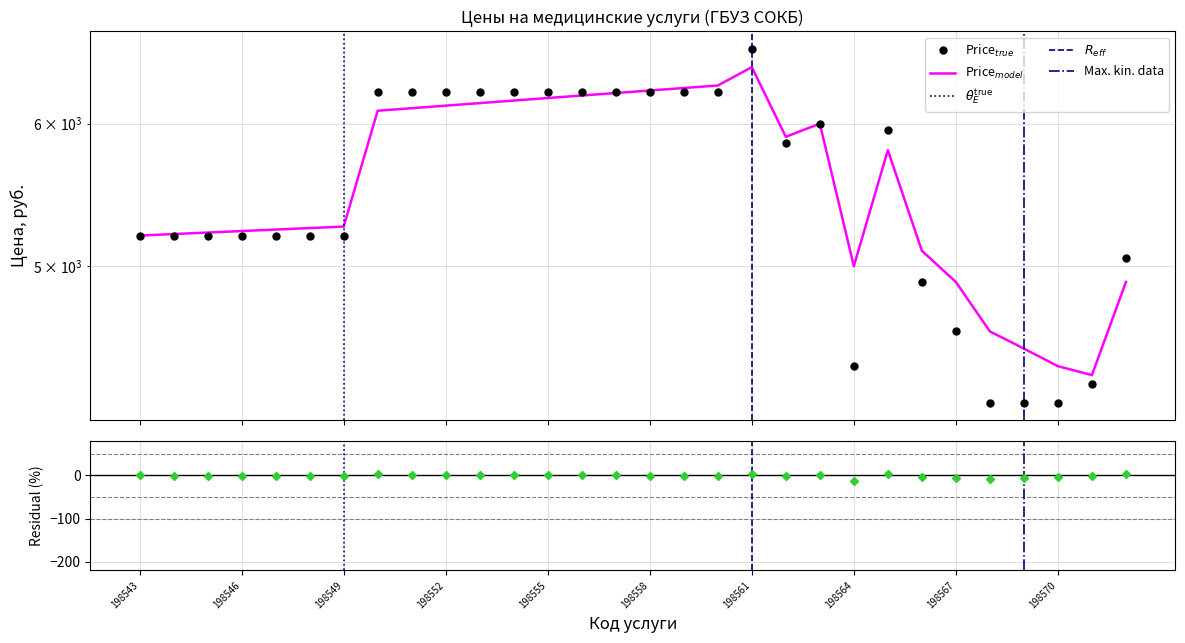

Rank the series by their average value, from lowest to highest.

Price_true, Price_model